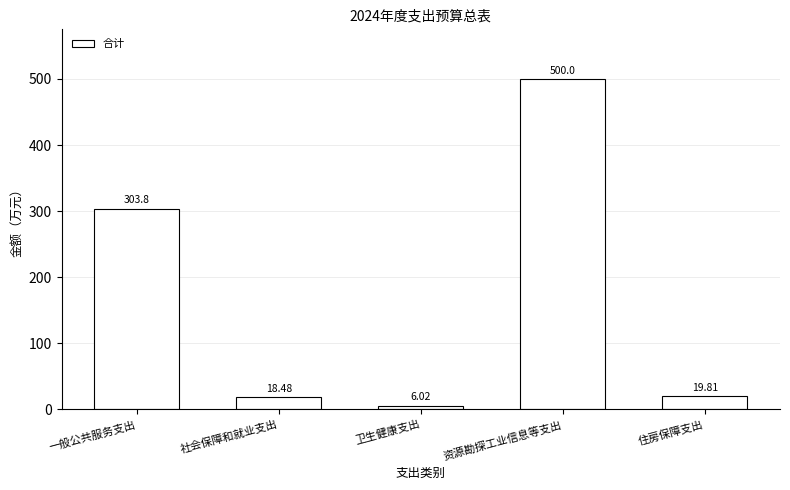

At which category does the chart reach its minimum across all series?

卫生健康支出